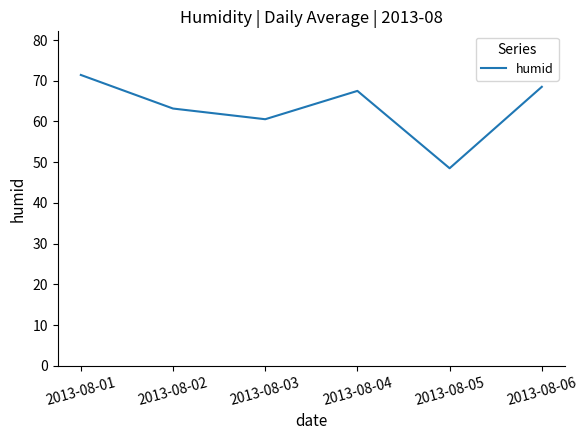

Reading left to right, transcribe all the data shown in this chart.

2013-08-01=71.4	2013-08-02=63.2	2013-08-03=60.5	2013-08-04=67.5	2013-08-05=48.5	2013-08-06=68.5